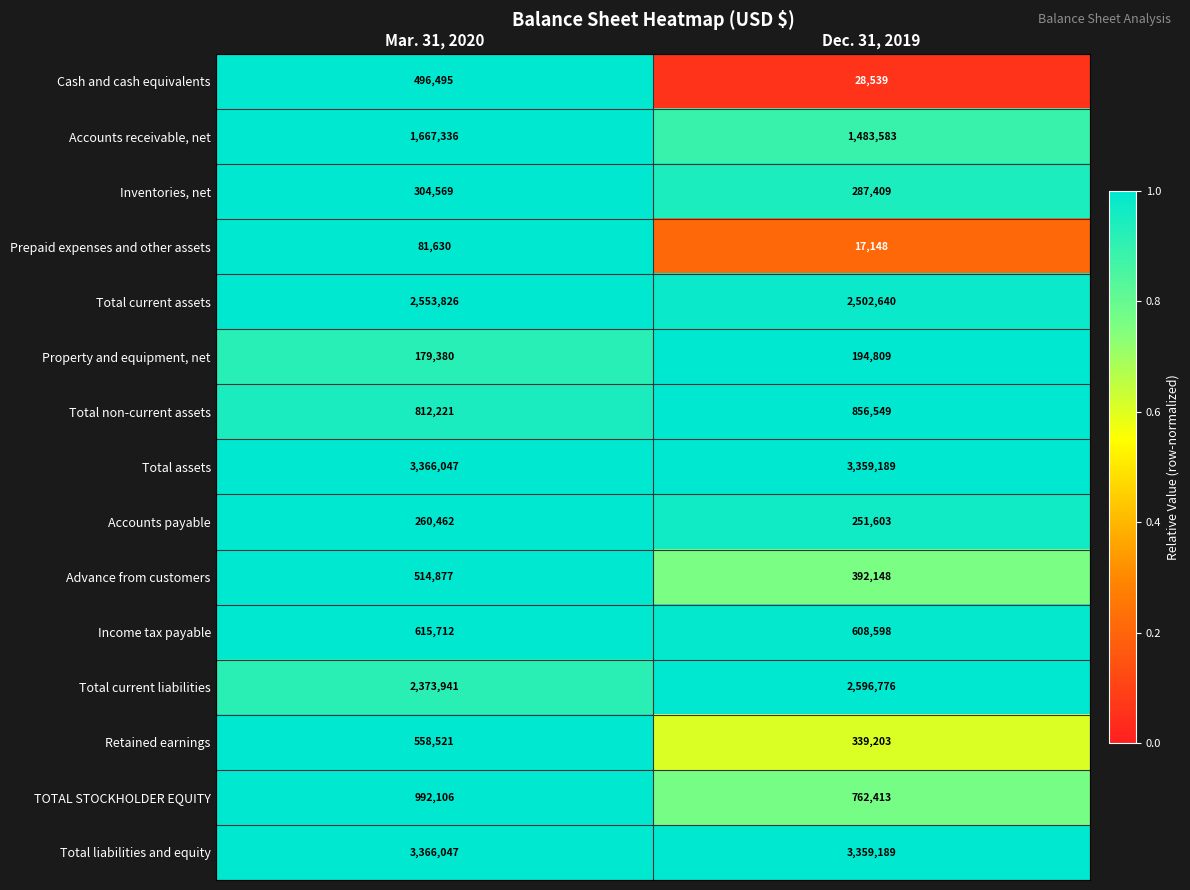

The Inventories, net series shows 86037 at Mar. 31, 2020. True or false?

False